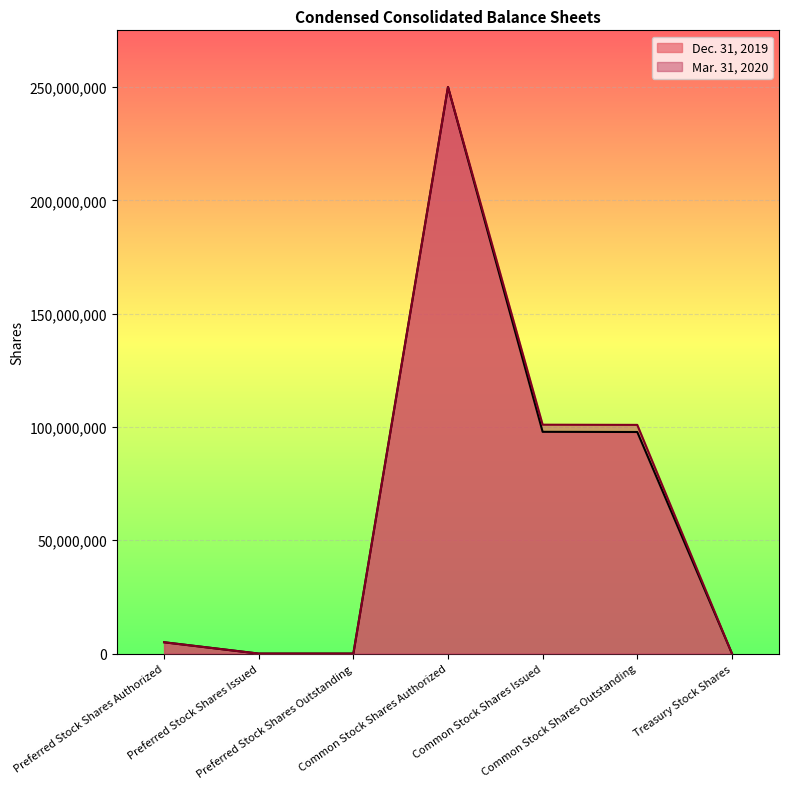

What position from the right is Common Stock Shares Outstanding?

2